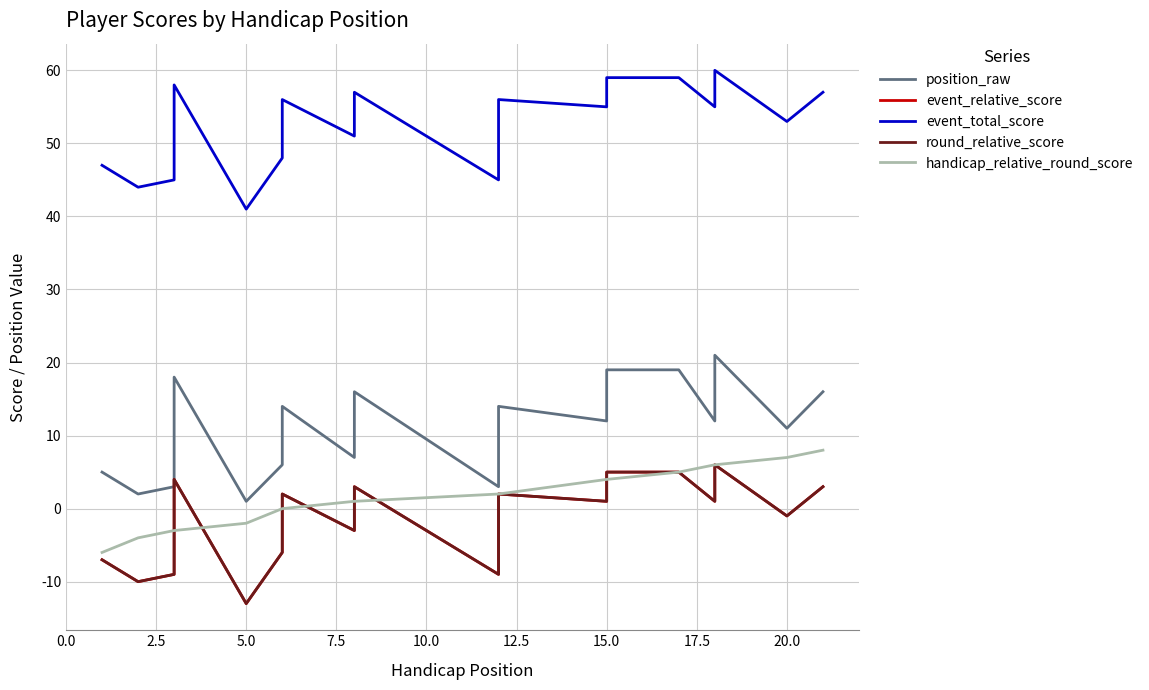

What is the value of the event_relative_score point at the 21st from the left?

3